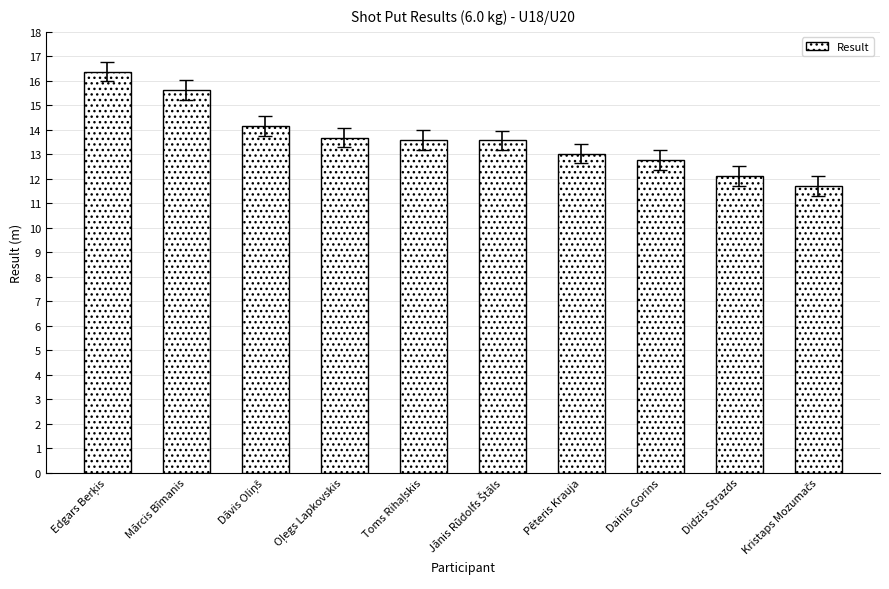

What is the value of the 3rd bar from the left?

14.2